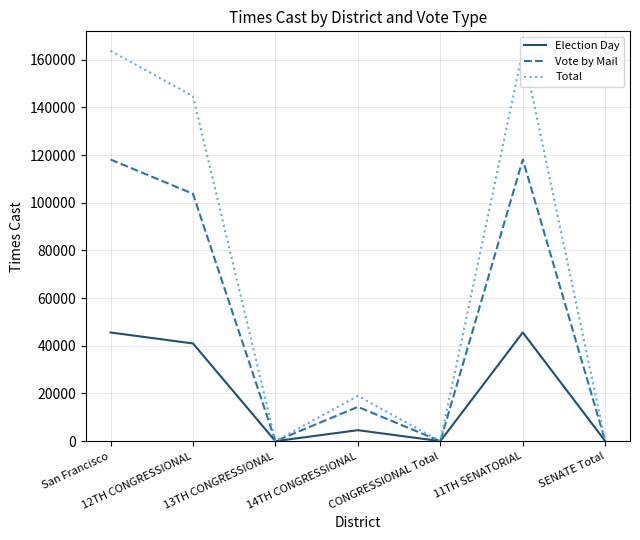

What position from the left is 14TH CONGRESSIONAL?

4